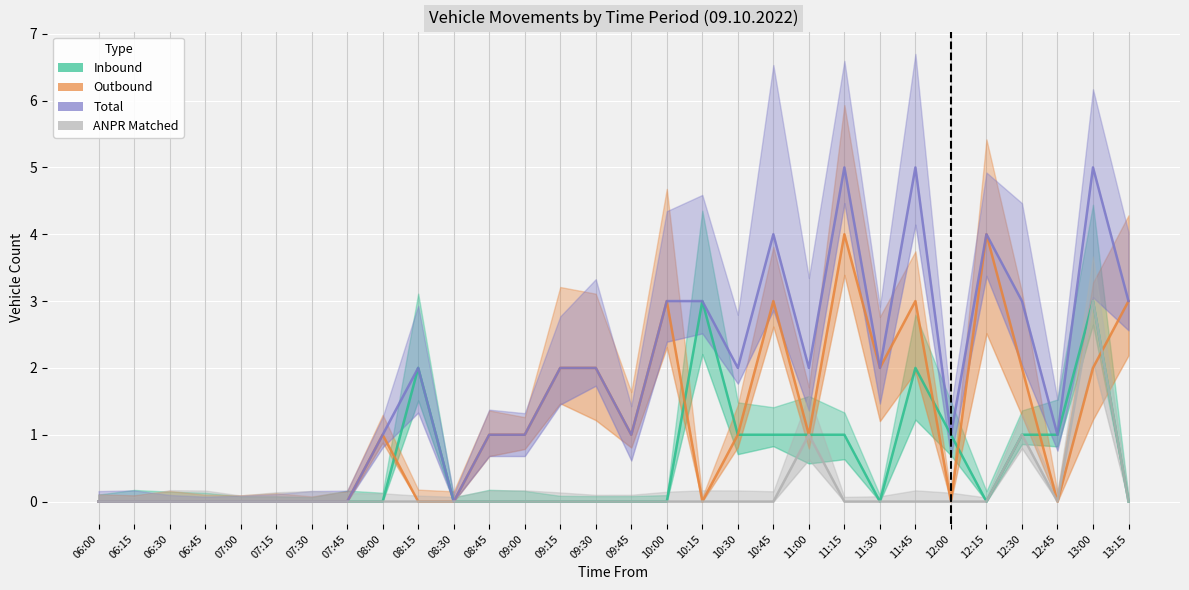

True or false: Inbound and Outbound cross at least once.

True